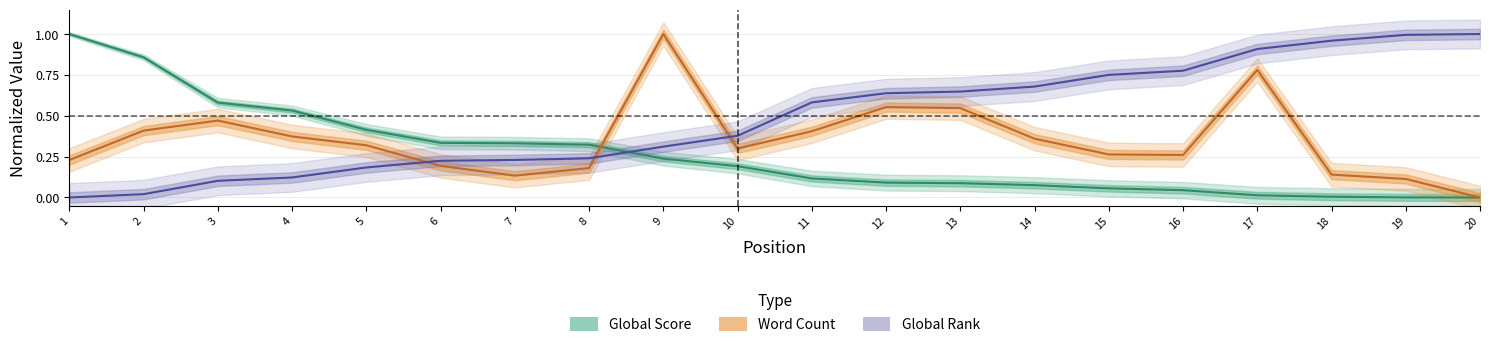

How many lines are shown in the chart?

3